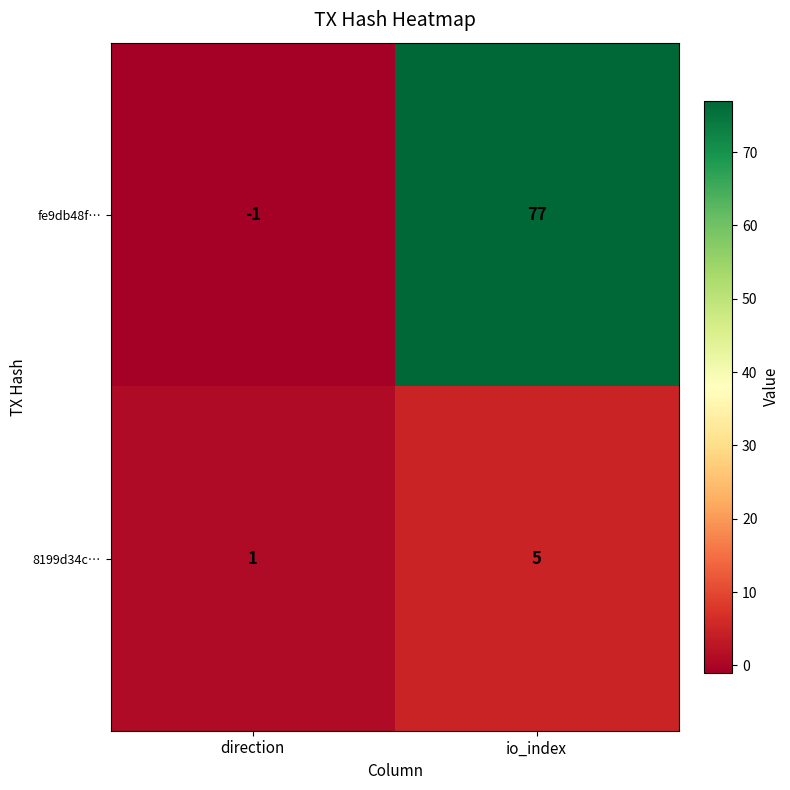

What is the sum of the 8199d34c… values at direction and io_index?

6